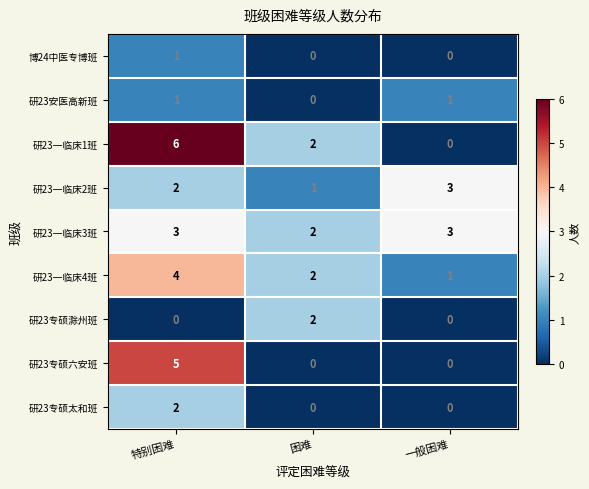

What is the total value across all series at 一般困难?

8